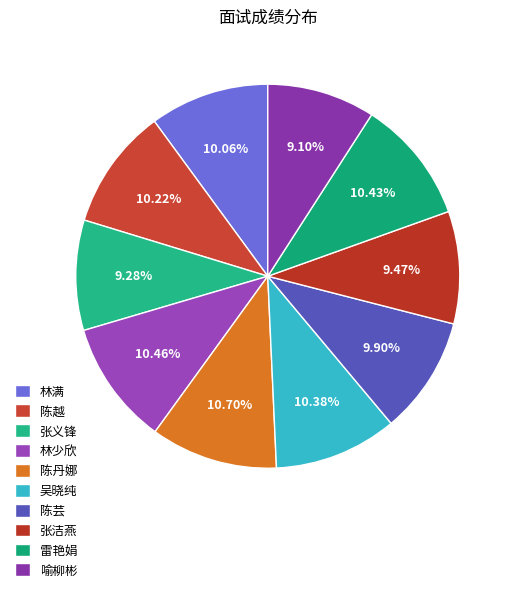

The 陈芸 slice represents 10% of the pie. True or false?

True